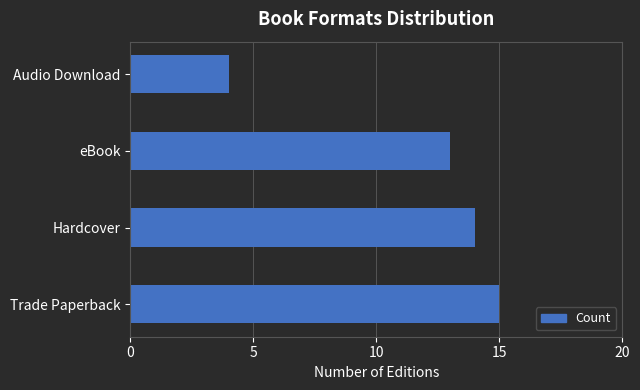

Between Hardcover and Audio Download, which is larger?

Hardcover